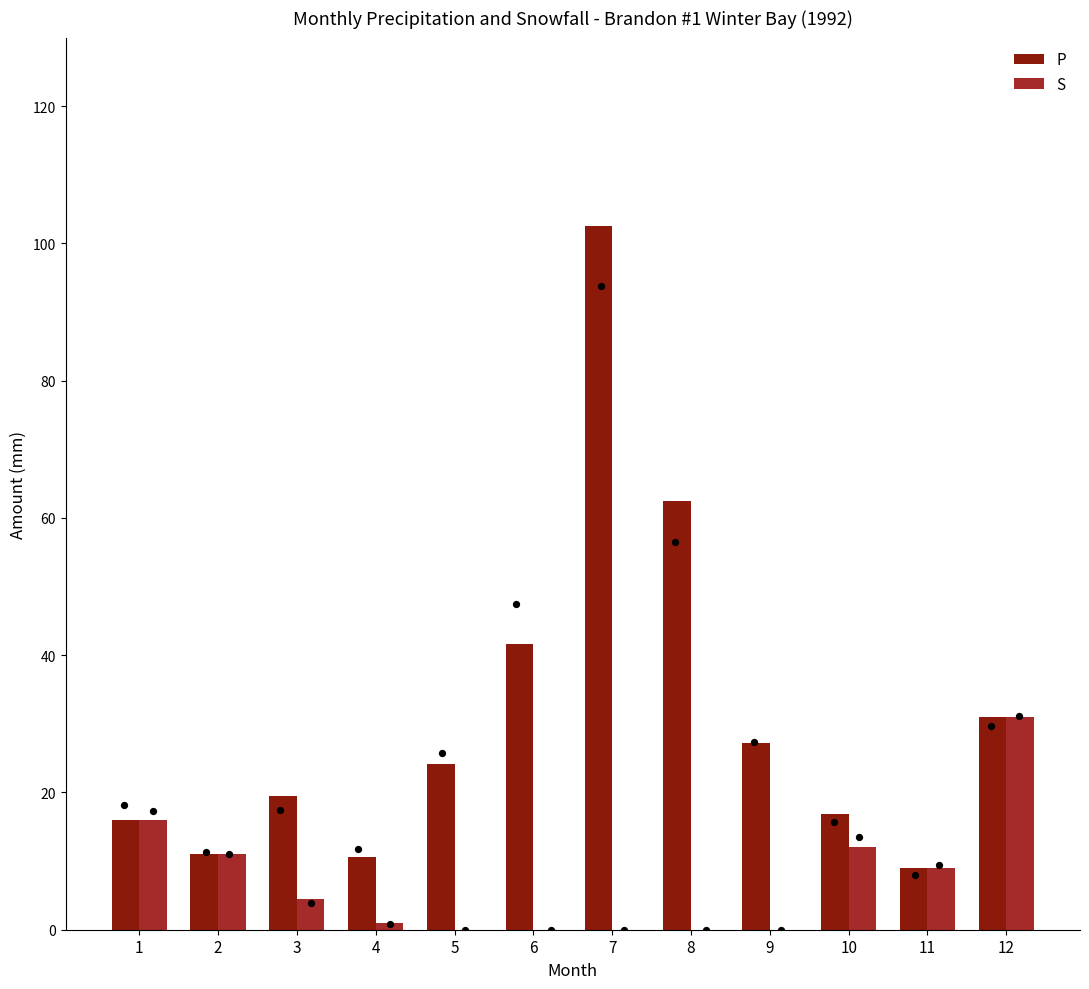

Which series contains the highest Y value?

P